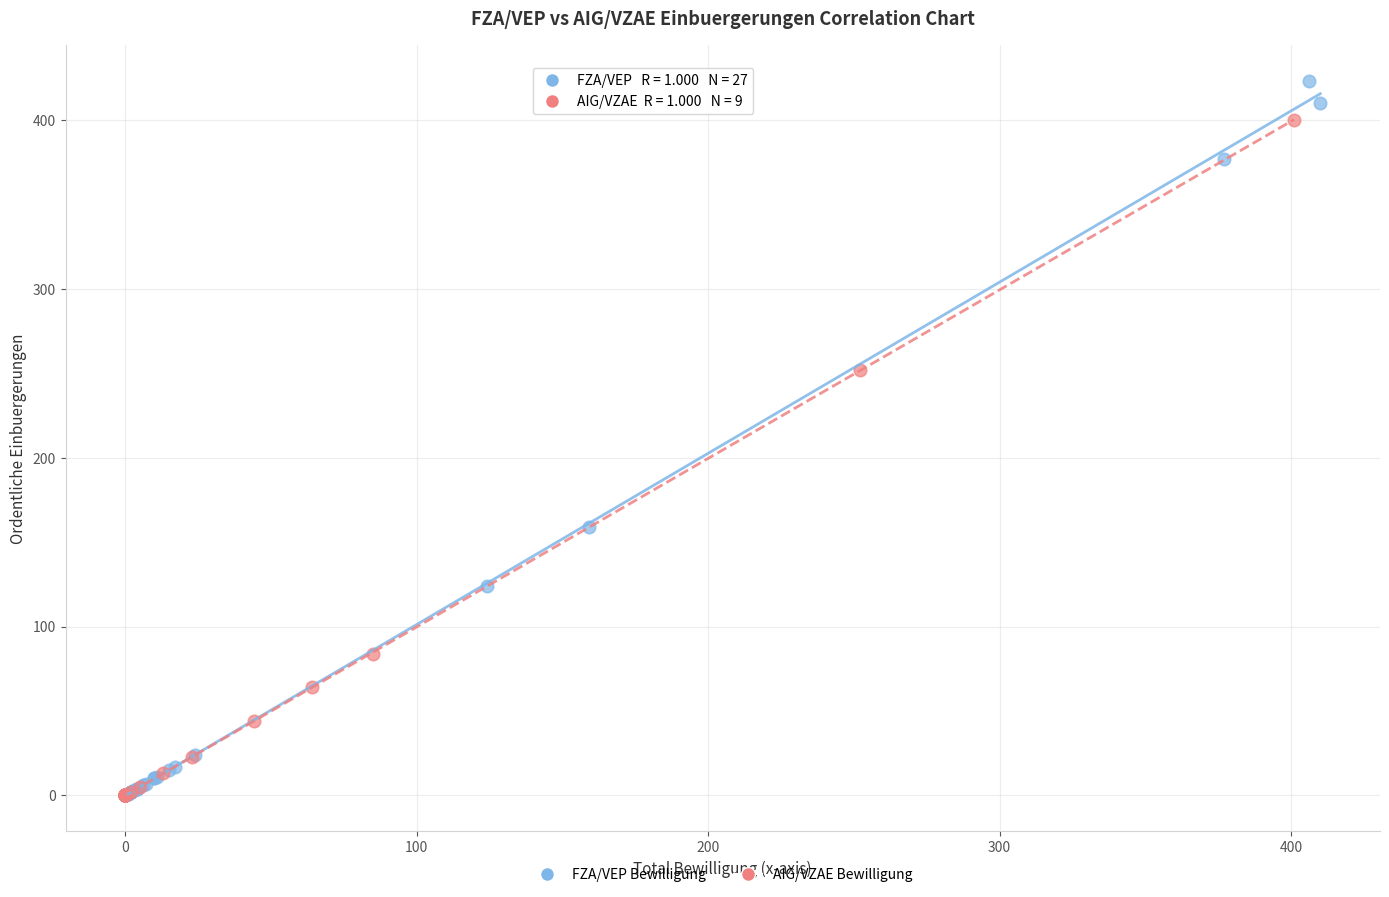

Which series reaches the maximum Y coordinate?

FZA/VEP Bewilligung